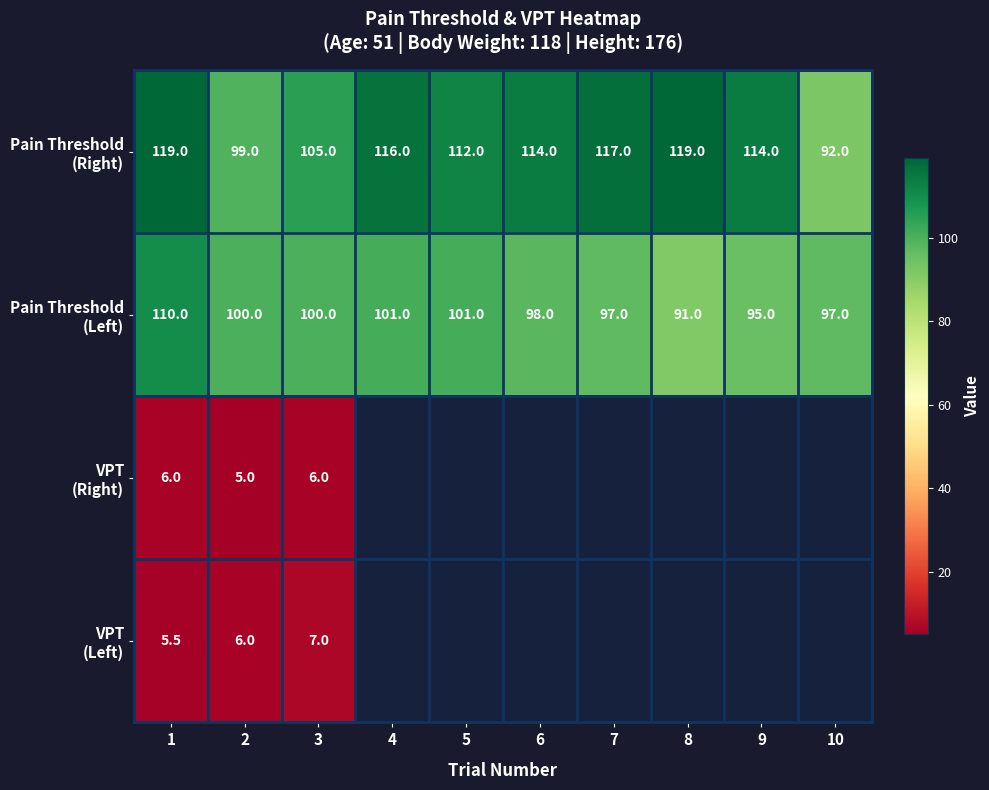

At which category is the sum across all series the highest?

1